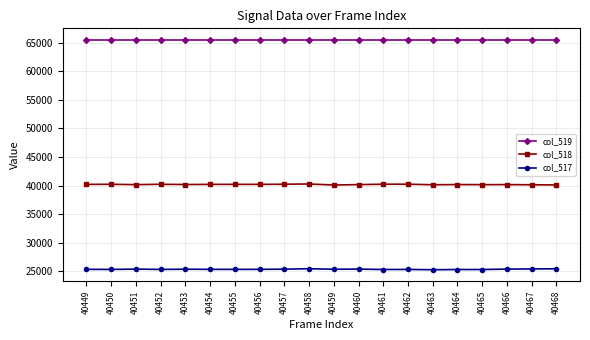

What is the difference between the maximum and second lowest values in the col_518 series?

166